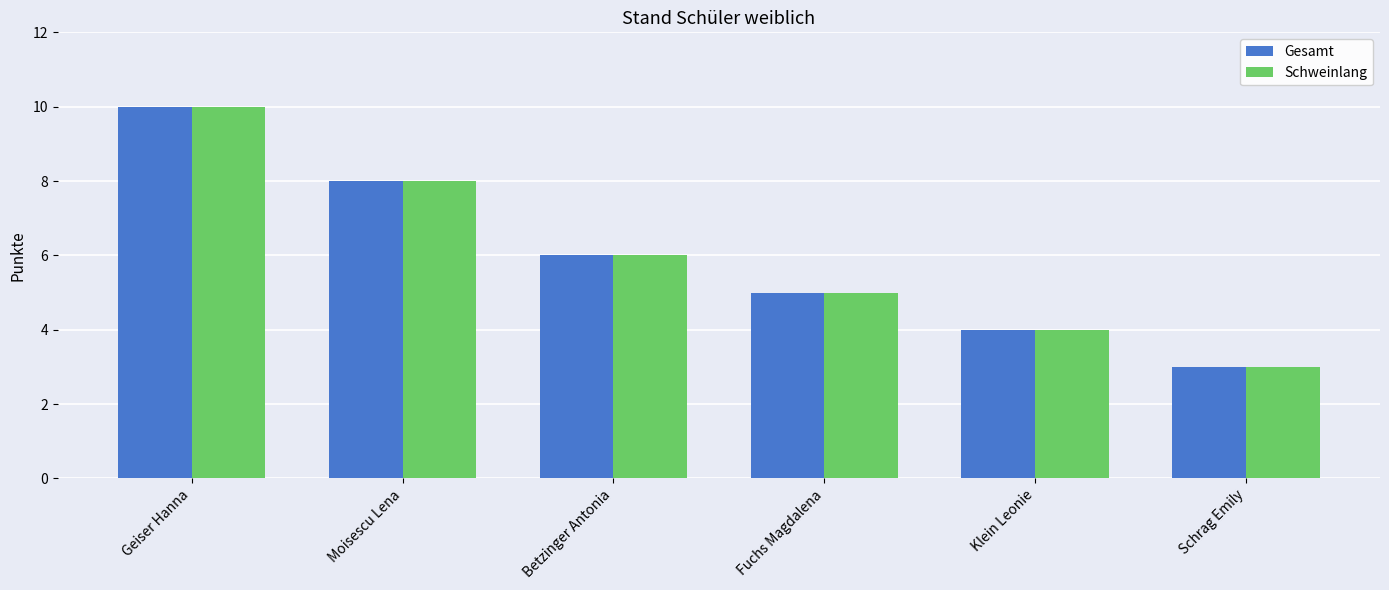

What is the sum of all Gesamt values?

36